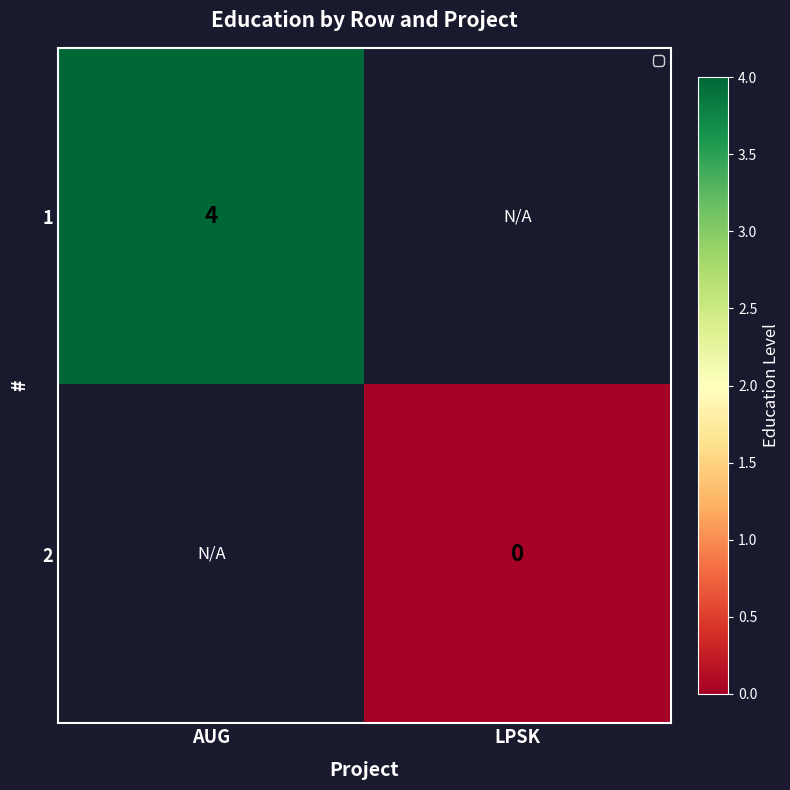

The 1 series shows 4 at AUG. True or false?

True